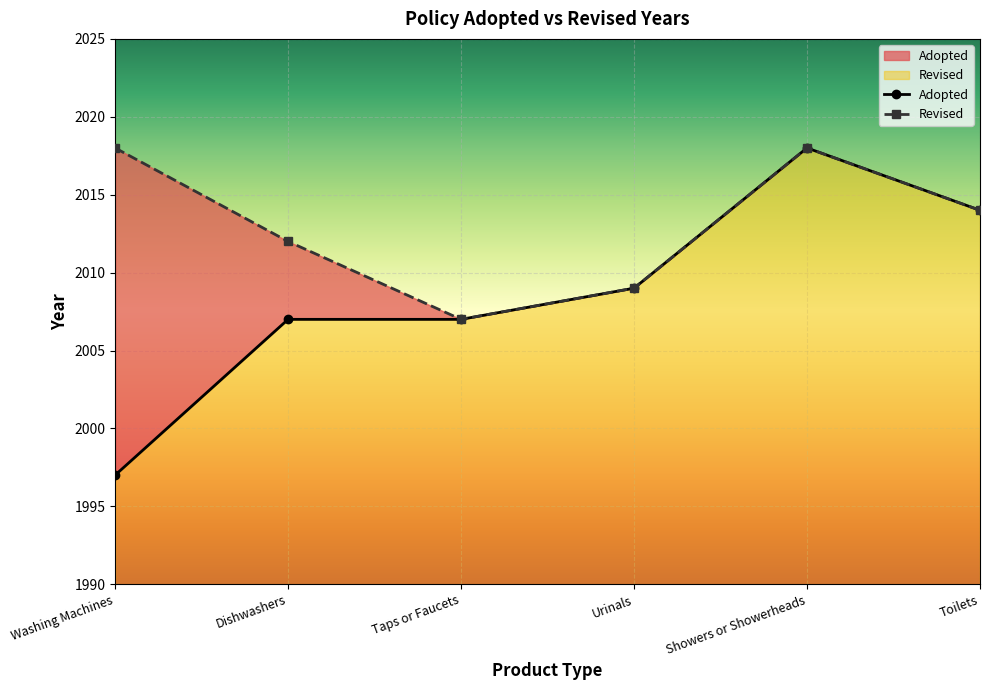

Reading left to right, transcribe all the data shown in this chart.

Washing Machines=1997	Dishwashers=2007	Taps or Faucets=2007	Urinals=2009	Showers or Showerheads=2018	Toilets=2014